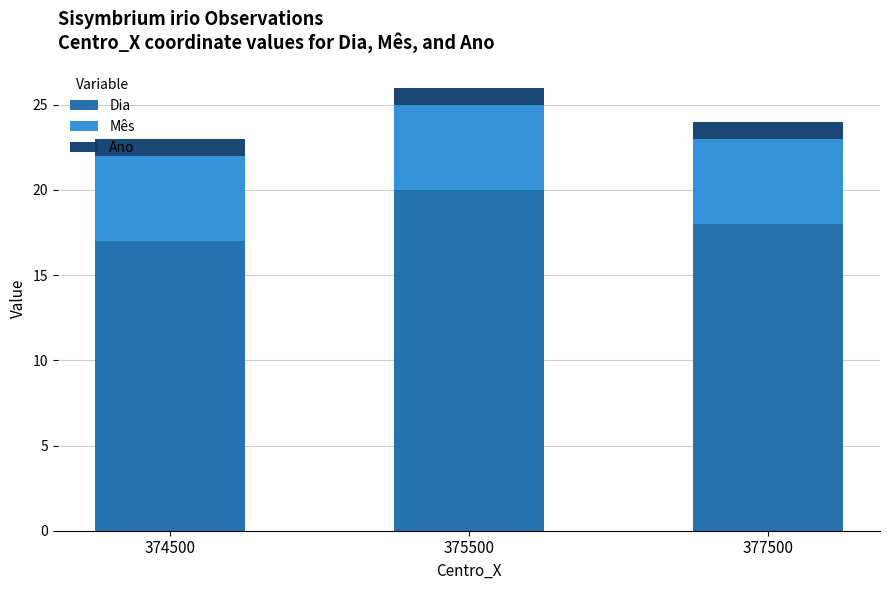

At which category is the sum across all series the highest?

375500